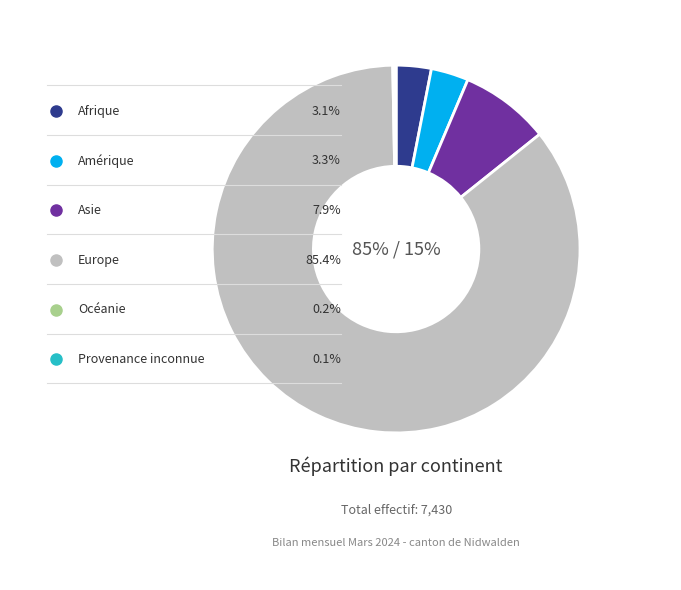

Rank the categories by value from highest to lowest.

Europe, Asie, Amérique, Afrique, Océanie, Provenance inconnue